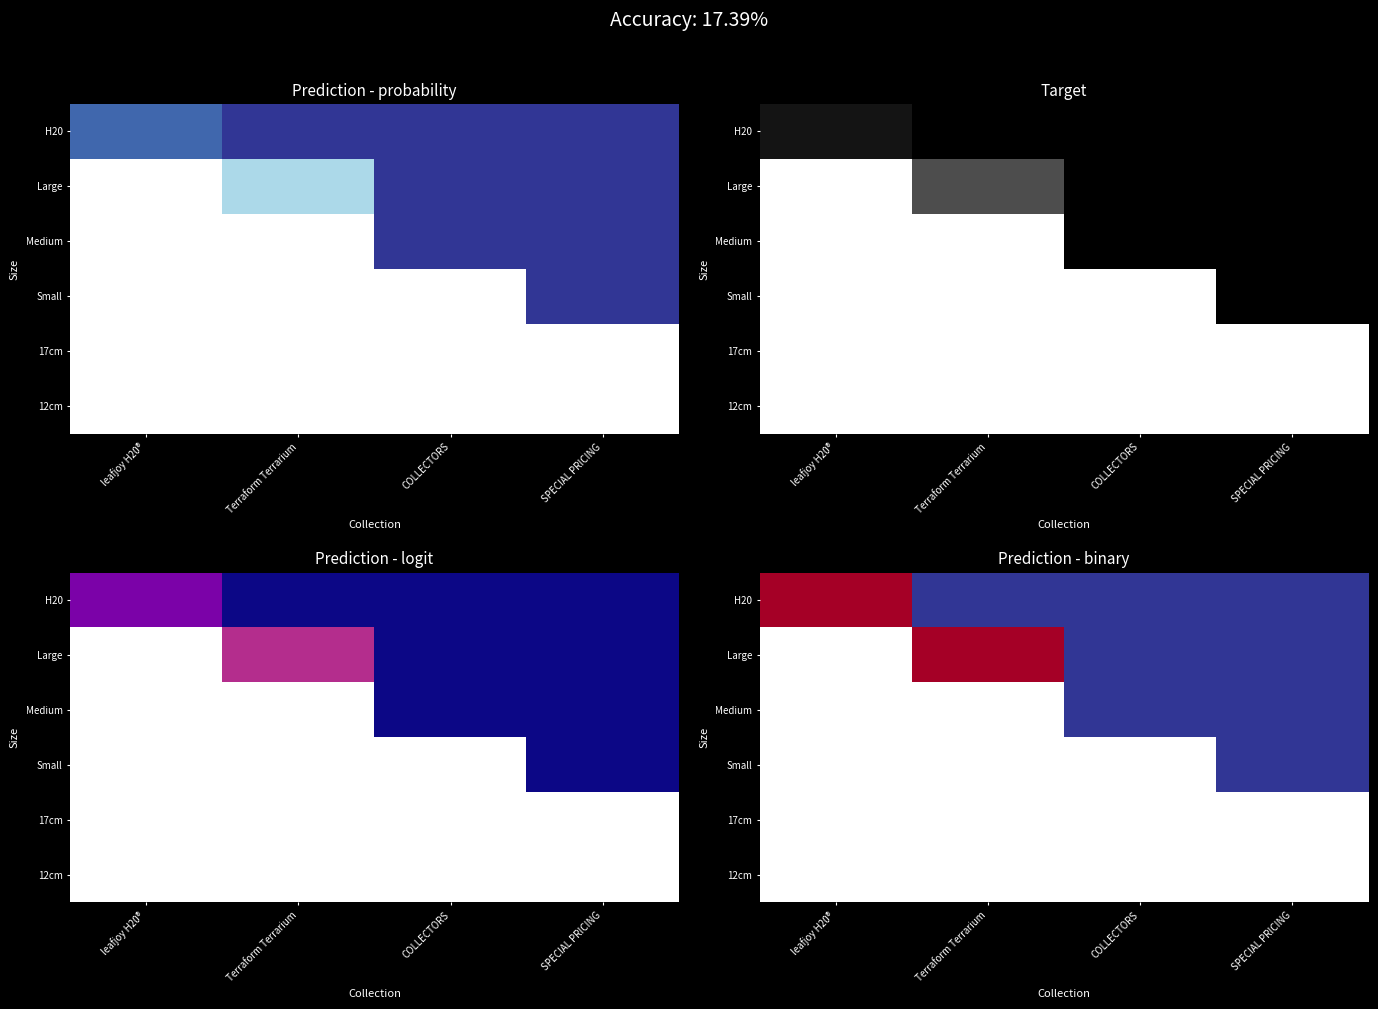

Which label corresponds to the smallest value in the chart?

Terraform Terrarium